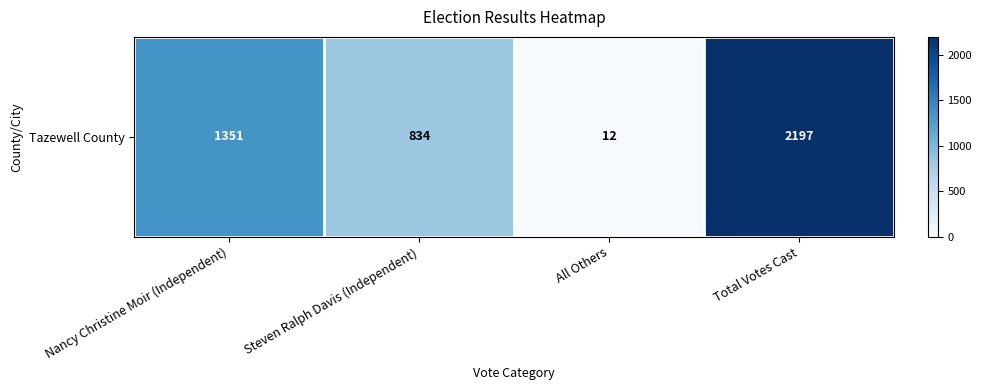

How many values are between 834 and 2197?

3